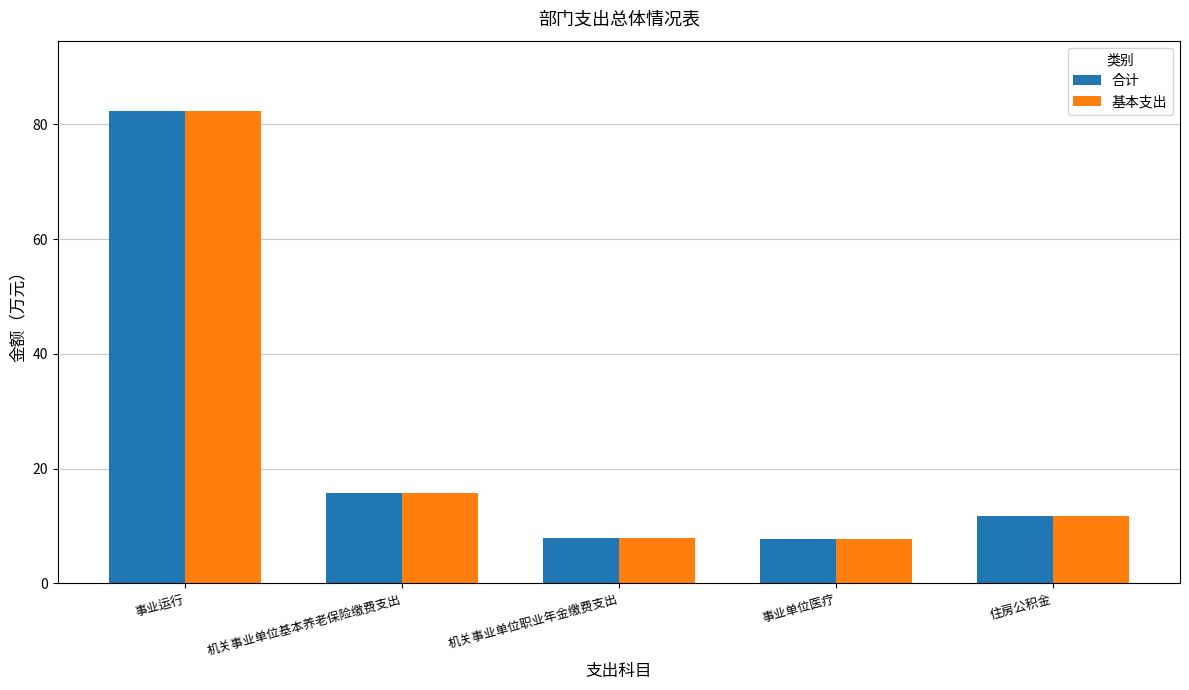

How many groups of bars are there?

5